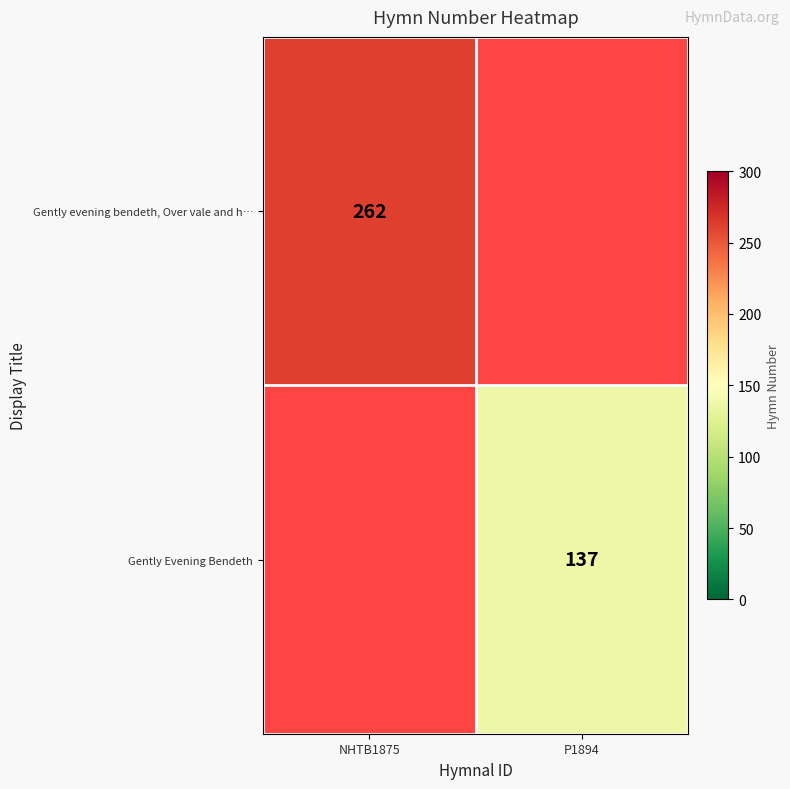

Is the value of Gently evening bendeth, Over vale and h… at NHTB1875 greater than the value of Gently Evening Bendeth at P1894?

Yes